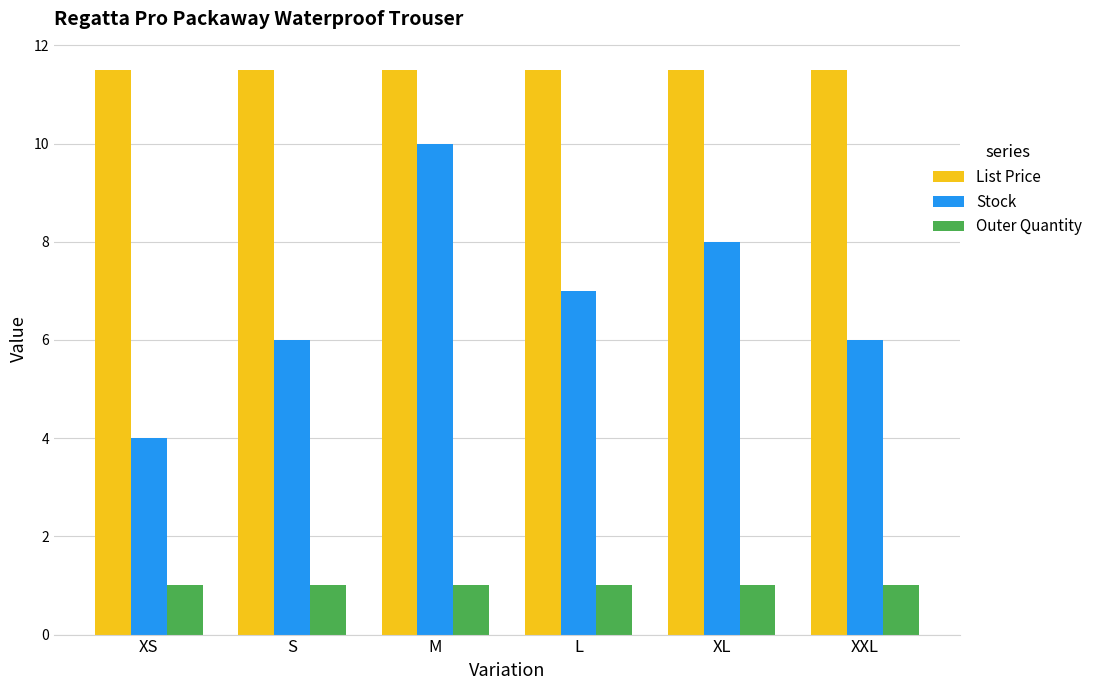

Which series has the largest range (max minus min)?

Stock